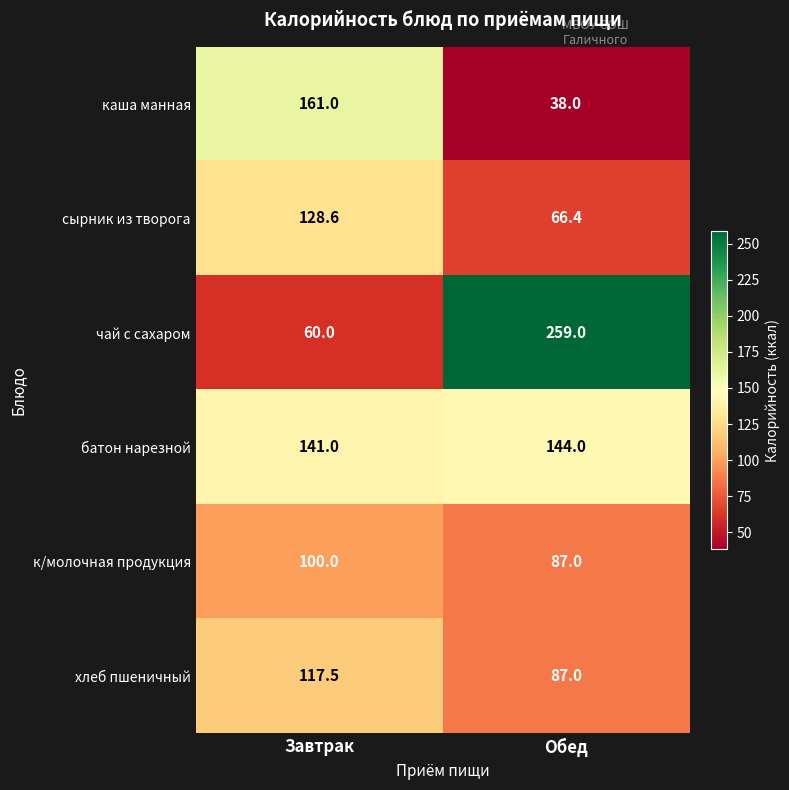

At which label does сырник из творога first exceed 128?

Завтрак